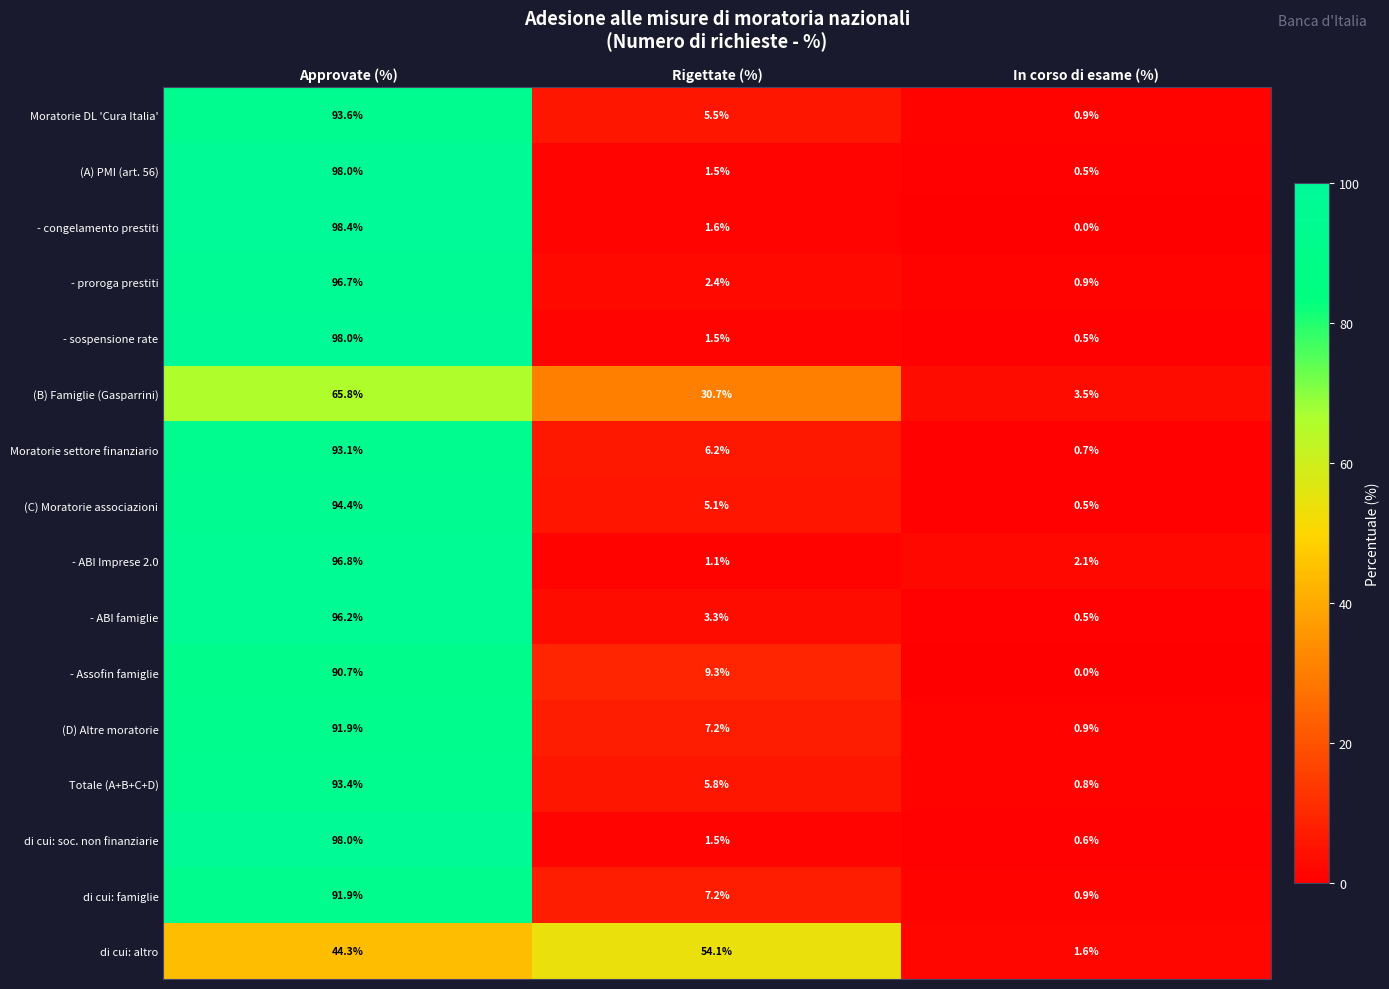

How many distinct data groups are displayed?

16